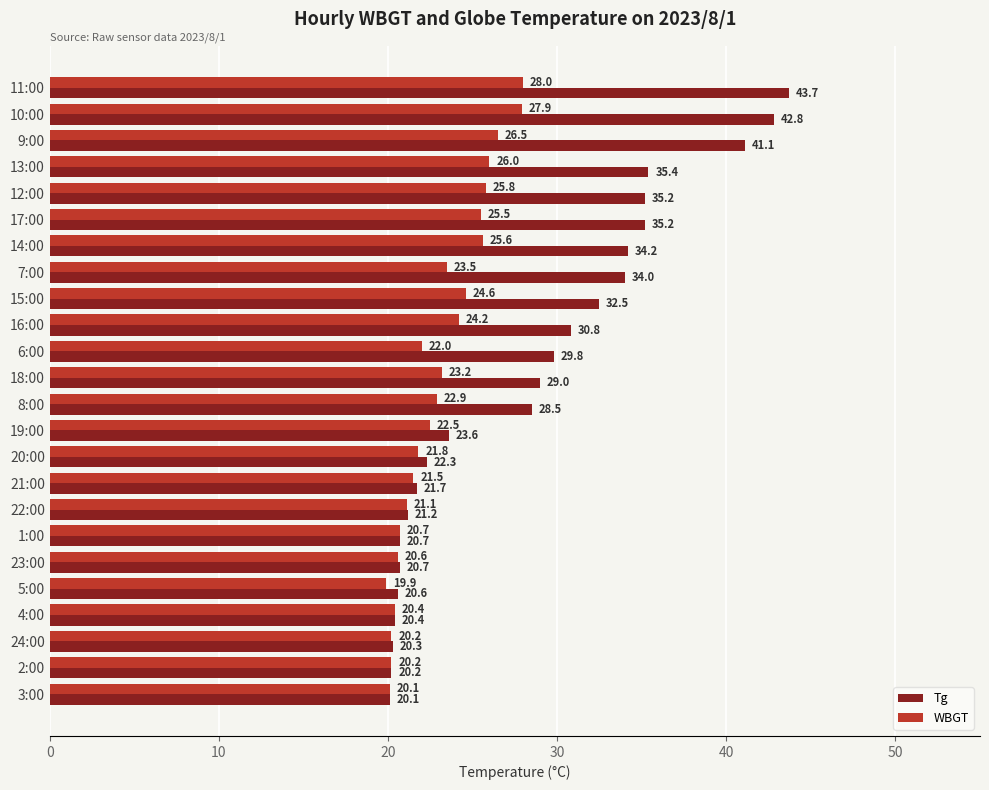

True or false: WBGT has a value of 5.1 at 2:00.

False